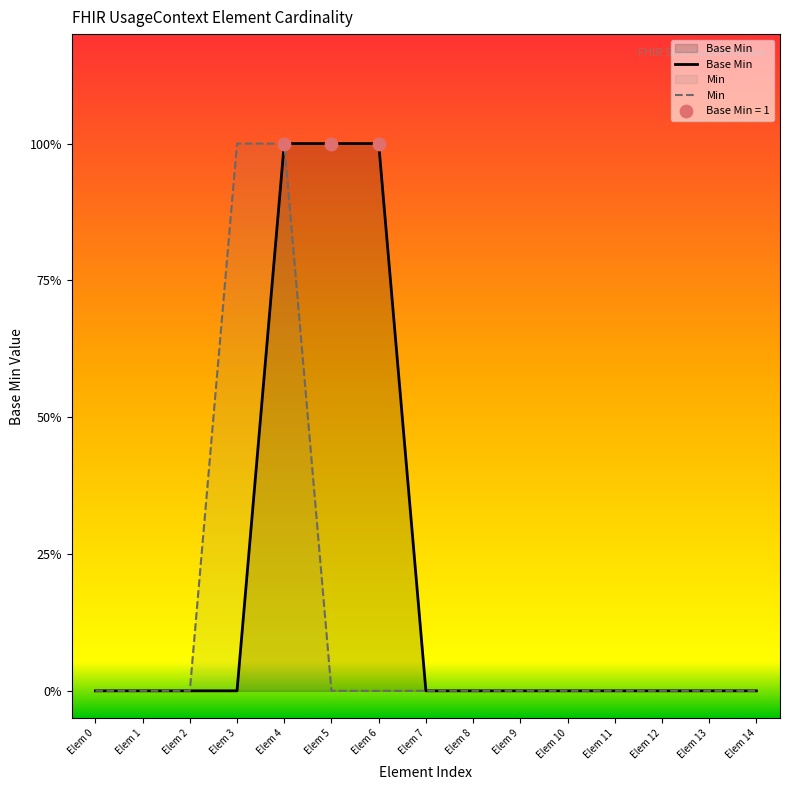

At which category is the sum across all series the highest?

Elem 4